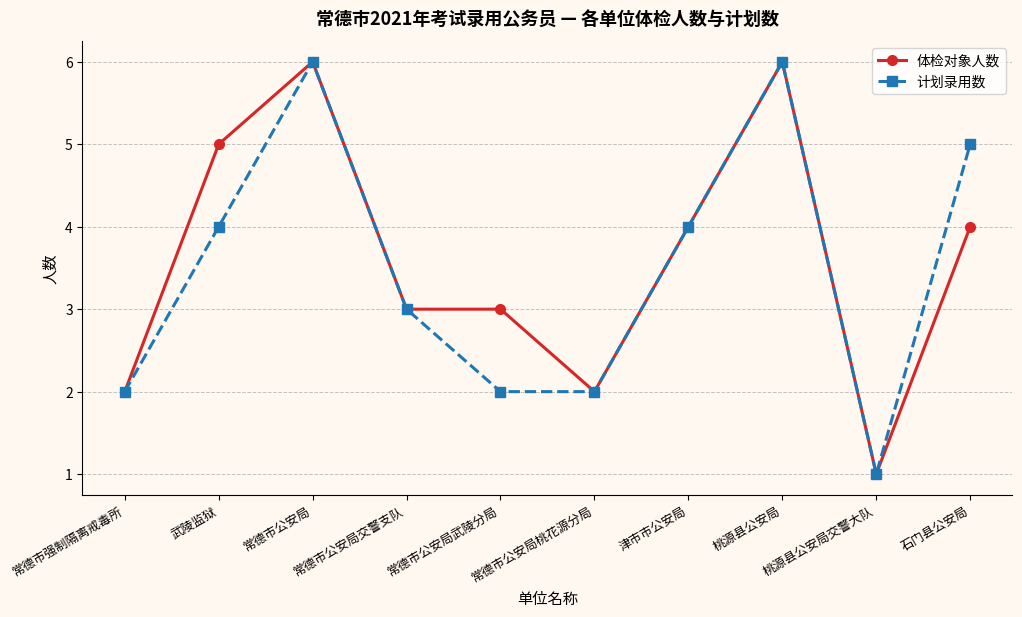

What is the sum of all 体检对象人数 values?

36